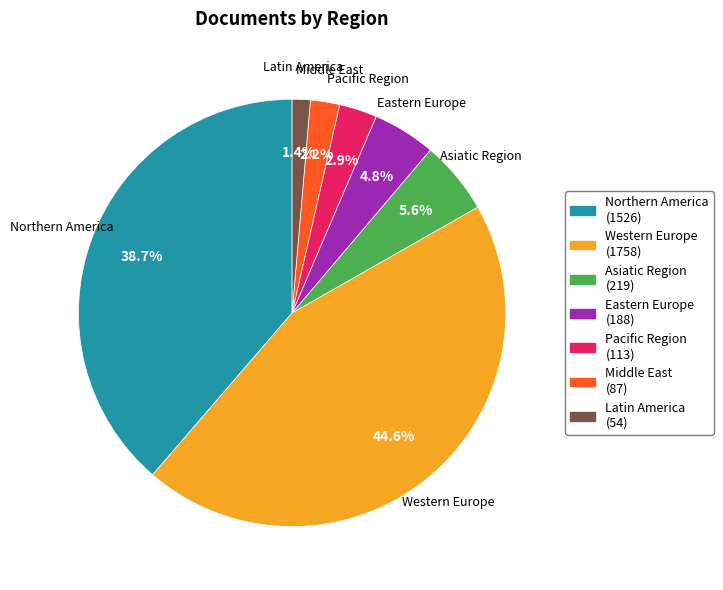

Does any single category account for the majority?

No